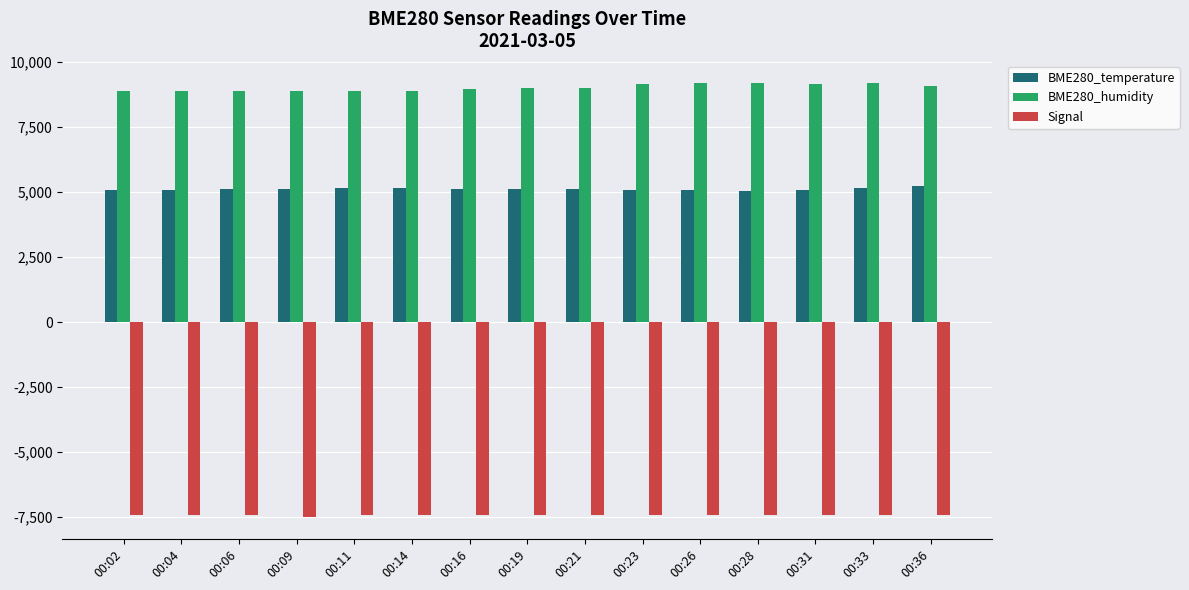

What is the spread (max minus min) of values at 00:09?

16382